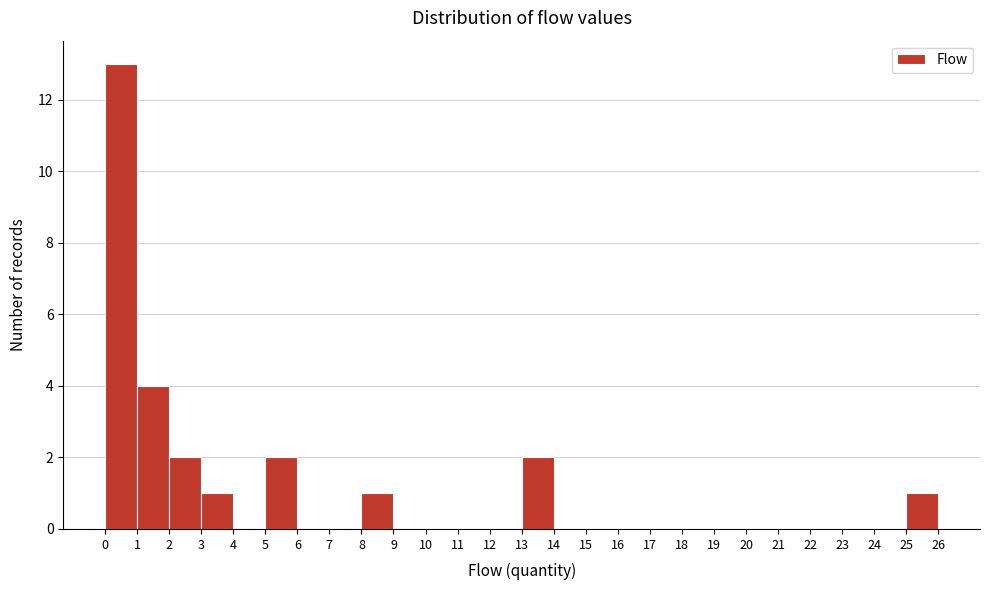

Reading left to right, list every bar in this chart as the range it spans on the x-axis followed by its height. The values are not printed on the chart, so give them approximately, as read against the axis.

0 to 1: 13
1 to 2: 4
2 to 3: 2
3 to 4: 1
4 to 5: 0
5 to 6: 2
6 to 7: 0
7 to 8: 0
8 to 9: 1
9 to 10: 0
10 to 11: 0
11 to 12: 0
12 to 13: 0
13 to 14: 2
14 to 15: 0
15 to 16: 0
16 to 17: 0
17 to 18: 0
18 to 19: 0
19 to 20: 0
20 to 21: 0
21 to 22: 0
22 to 23: 0
23 to 24: 0
24 to 25: 0
25 to 26: 1